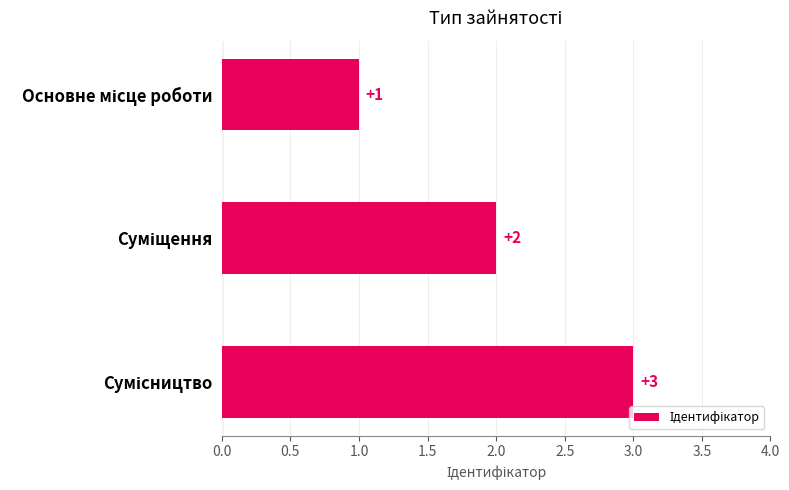

Count the values in the range 1 to 3.

3